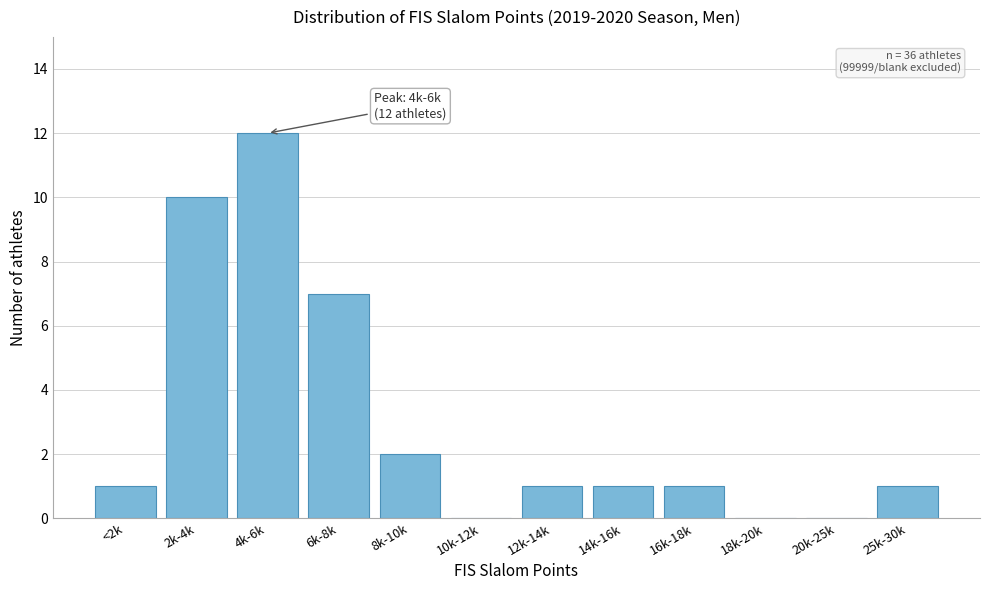

Reading right to left, what are all the values shown in this chart?

25k-30k=1	20k-25k=0	18k-20k=0	16k-18k=1	14k-16k=1	12k-14k=1	10k-12k=0	8k-10k=2	6k-8k=7	4k-6k=12	2k-4k=10	<2k=1